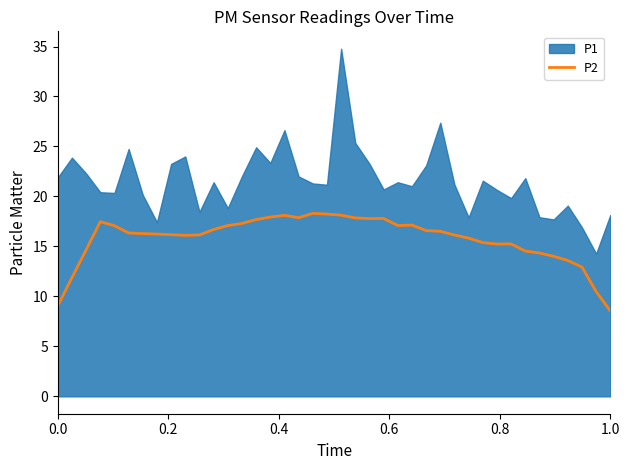

What is the minimum value for P2?

8.5